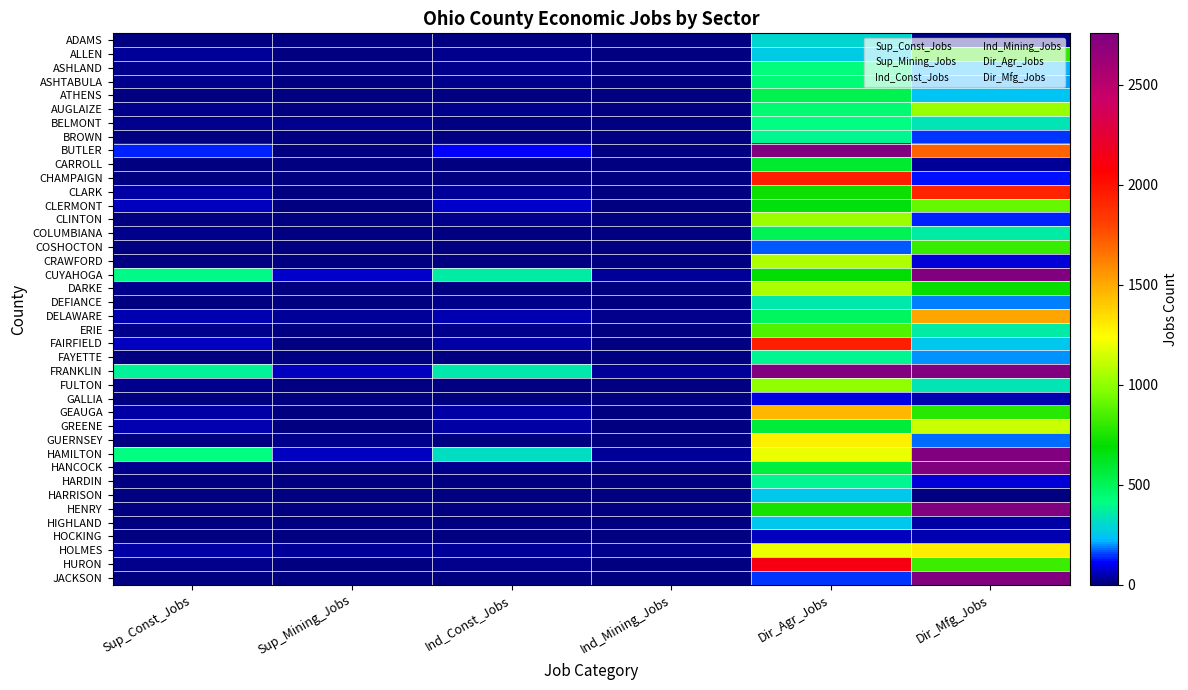

Rank the series by their maximum value, from highest to lowest.

HAMILTON, FRANKLIN, CUYAHOGA, HANCOCK, HENRY, BUTLER, JACKSON, HURON, CHAMPAIGN, FAIRFIELD, CLARK, DELAWARE, GEAUGA, HOLMES, GUERNSEY, GREENE, CRAWFORD, DARKE, CLINTON, AUGLAIZE, FULTON, CLERMONT, ERIE, COSHOCTON, ALLEN, CARROLL, ATHENS, COLUMBIANA, ASHTABULA, ASHLAND, BELMONT, FAYETTE, BROWN, HARDIN, DEFIANCE, ADAMS, HIGHLAND, HARRISON, GALLIA, HOCKING